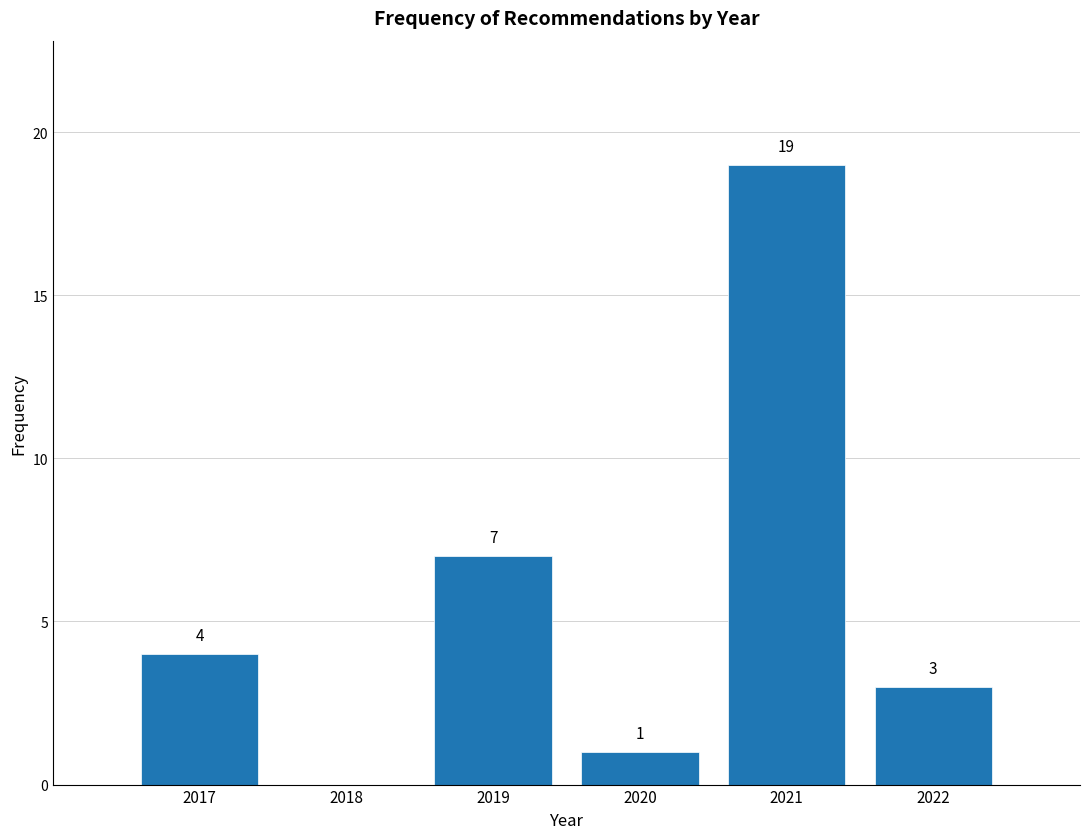

Reading left to right, extract all data points from this chart.

2017=4	2018=0	2019=7	2020=1	2021=19	2022=3